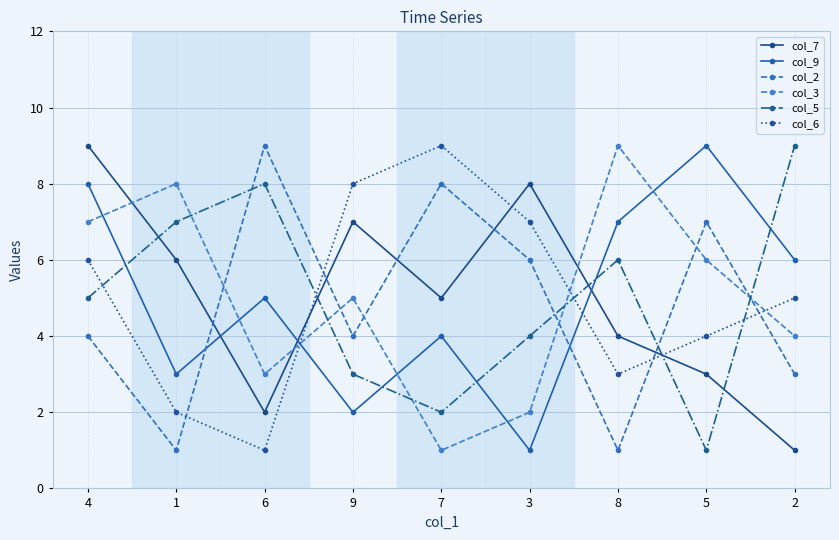

What is the sum of all col_7 values?

45